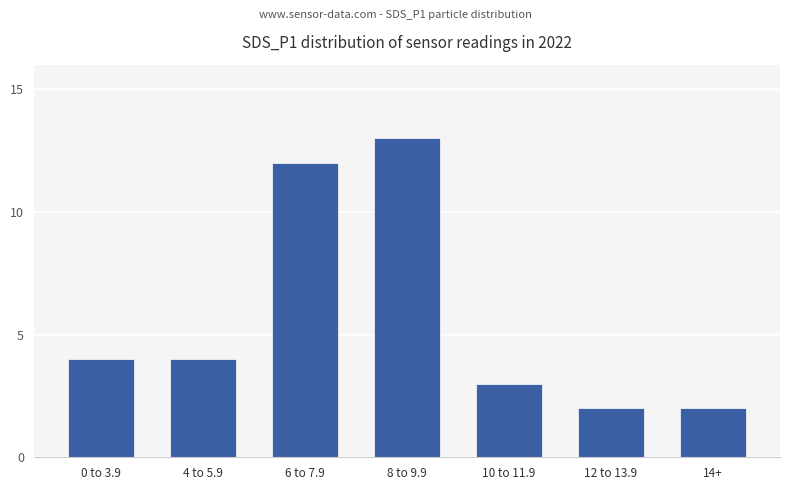

Reading left to right, transcribe all the data shown in this chart.

0 to 3.9=4	4 to 5.9=4	6 to 7.9=12	8 to 9.9=13	10 to 11.9=3	12 to 13.9=2	14+=2